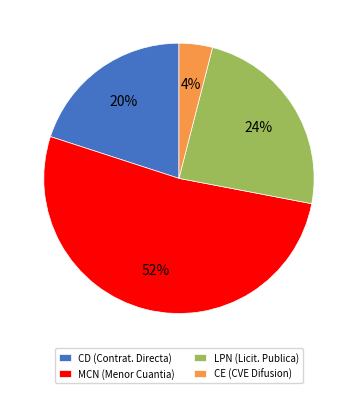

Approximately how many times larger is the value at LPN (Licit. Publica) compared to CD (Contrat. Directa)?

1.2